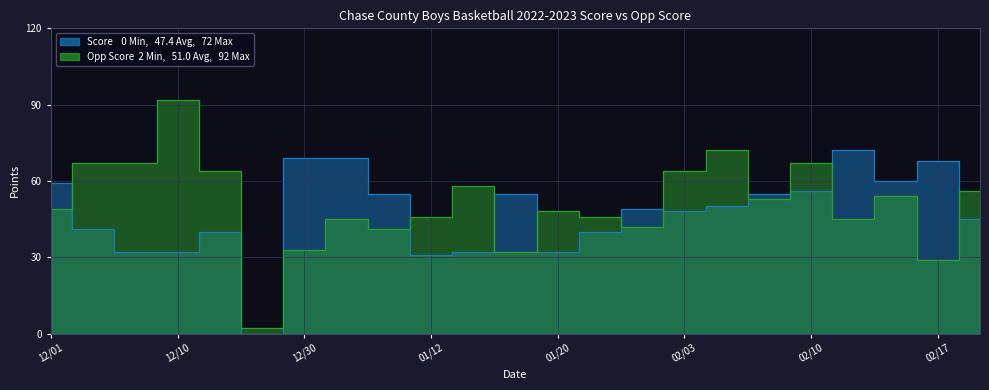

Which series changed the most between 02/13 and 02/21?

Score